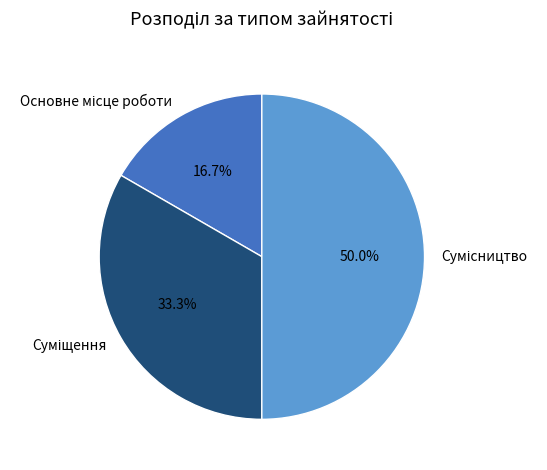

Is the sum of Сумісництво and Основне місце роботи greater than half?

Yes